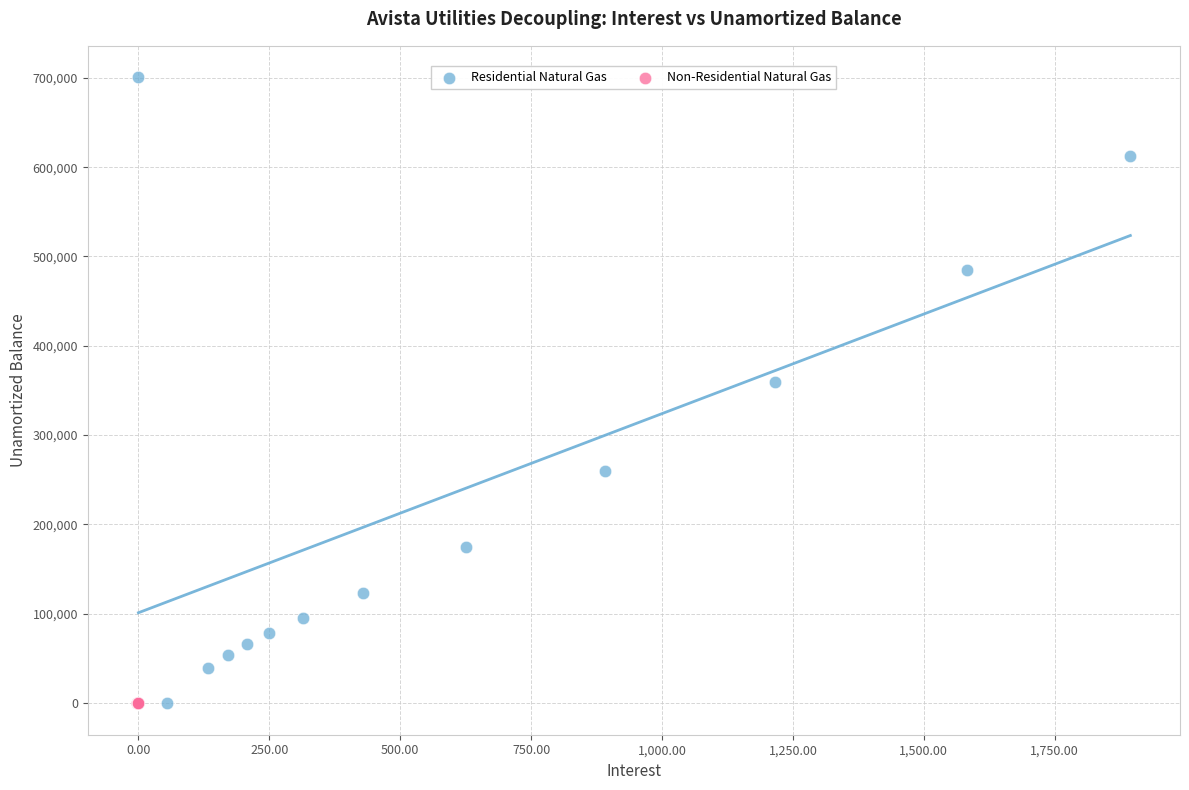

Which series has the largest Y range (max minus min)?

Residential Natural Gas